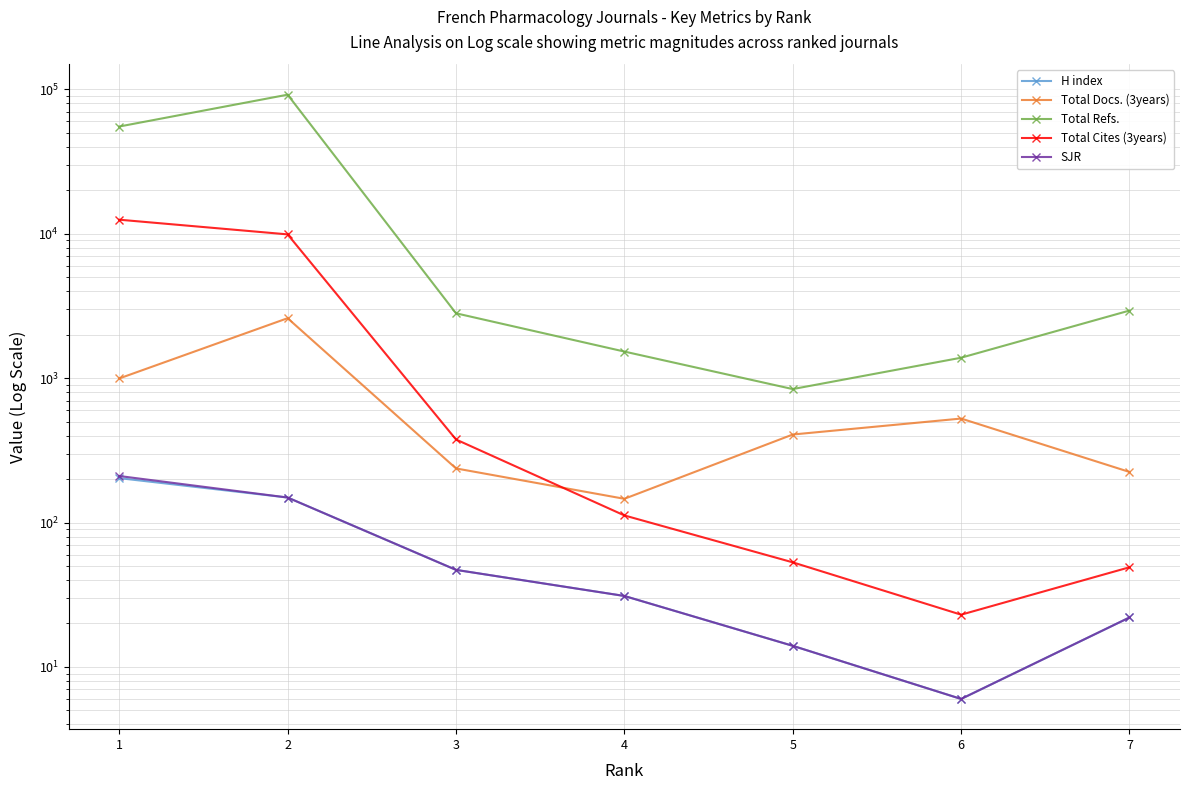

Which series has the largest total across all categories?

Total Refs.